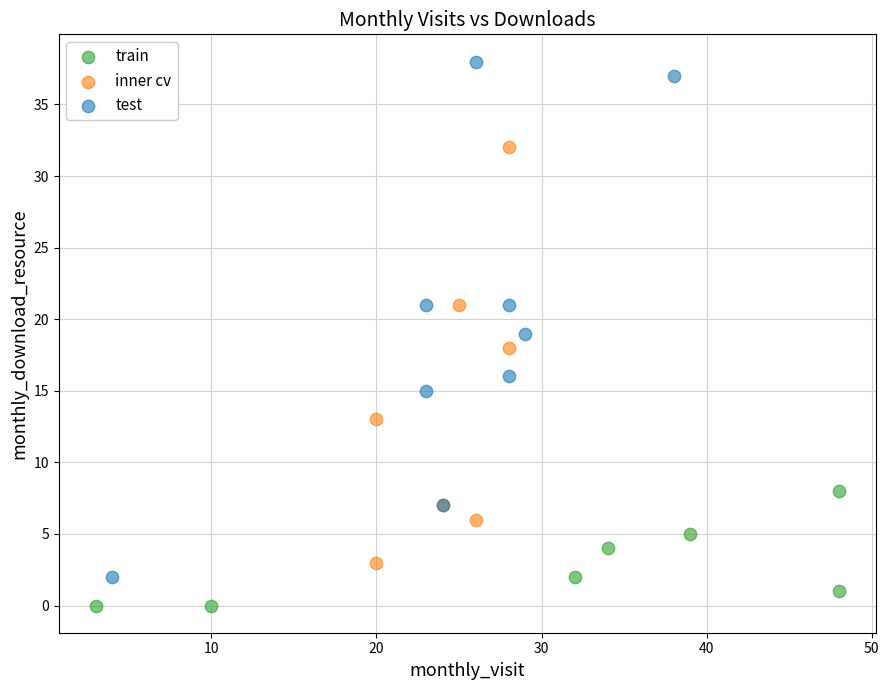

Which series has the largest Y range (max minus min)?

test